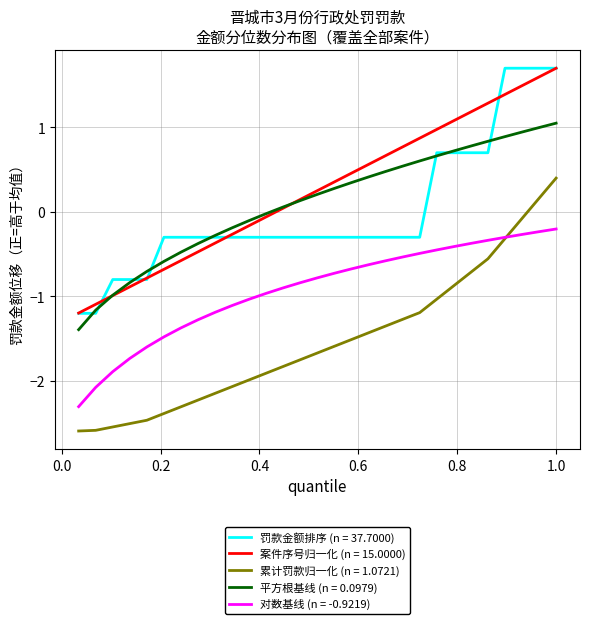

True or false: 罚款金额排序 (n = 37.7000) and 累计罚款归一化 (n = 1.0721) intersect in this chart.

False